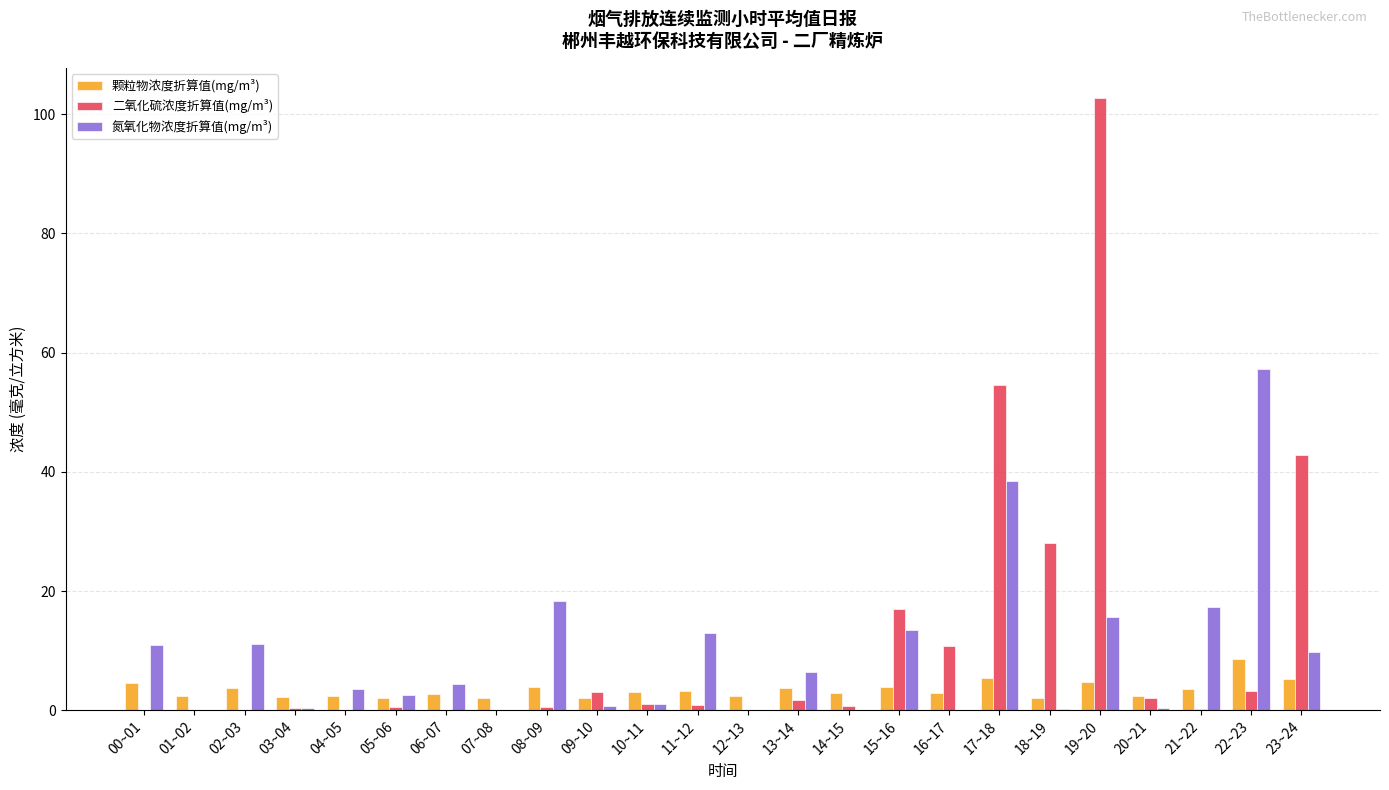

Is the value of 二氧化硫浓度折算值(mg/m³) at 03~04 greater than the value of 氮氧化物浓度折算值(mg/m³) at 19~20?

No